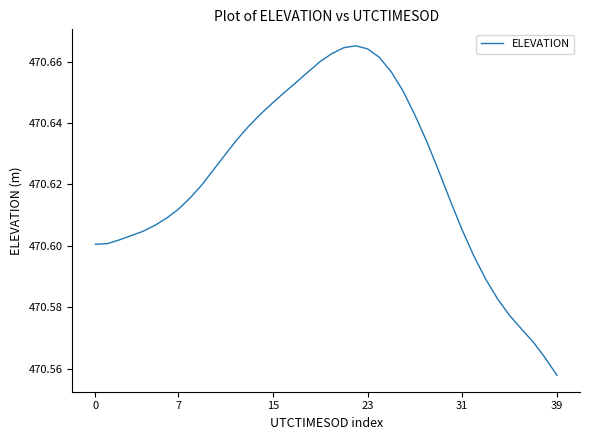

Does the chart display data point markers on the line(s)?

No